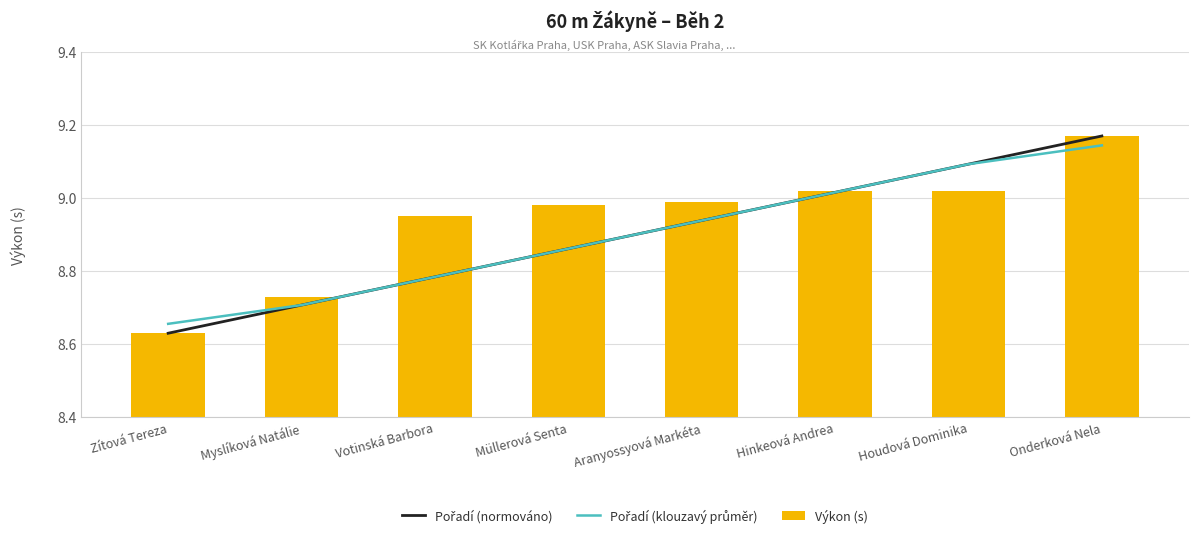

Reading left to right, list all the values displayed in this chart.

Pořadí (normováno): 8.6	8.7	8.8	8.9	8.9	9.0	9.1	9.2
Pořadí (klouzavý průměr): 8.7	8.7	8.8	8.9	8.9	9.0	9.1	9.1
Výkon (s): 8.6	8.7	8.9	9.0	9.0	9.0	9.0	9.2